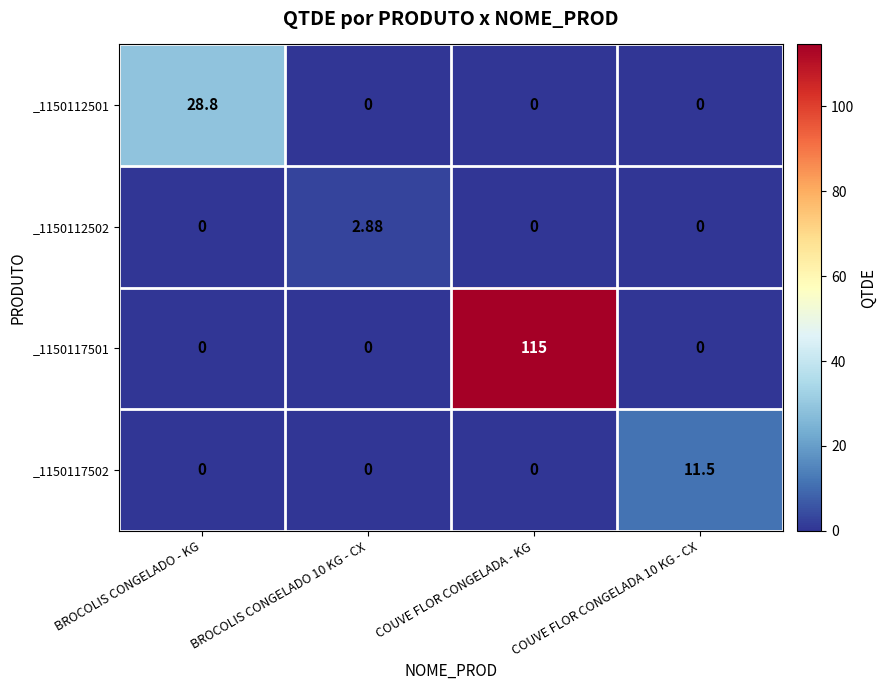

At how many categories does at least one series exceed 68?

1